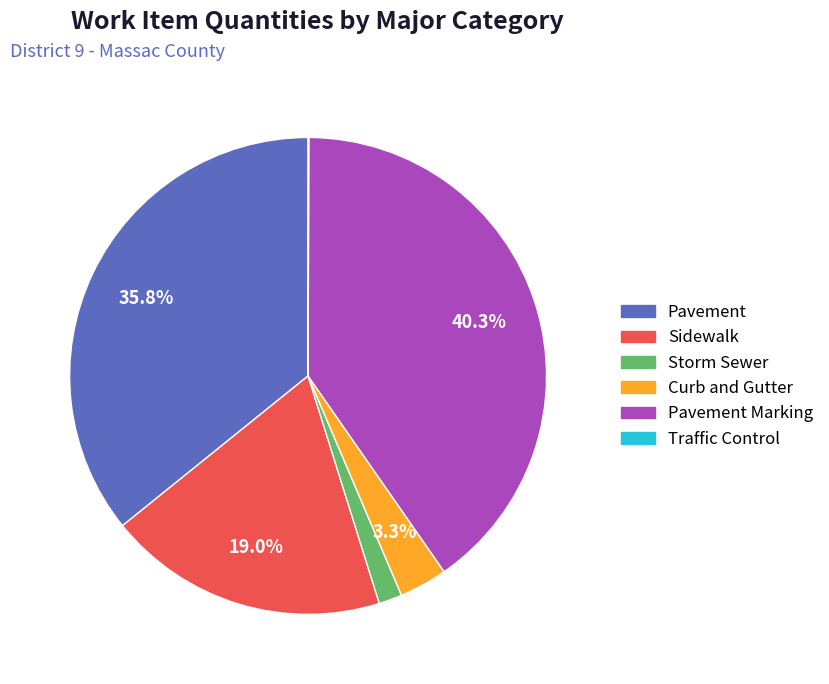

Is there any slice that represents more than half of the pie?

No